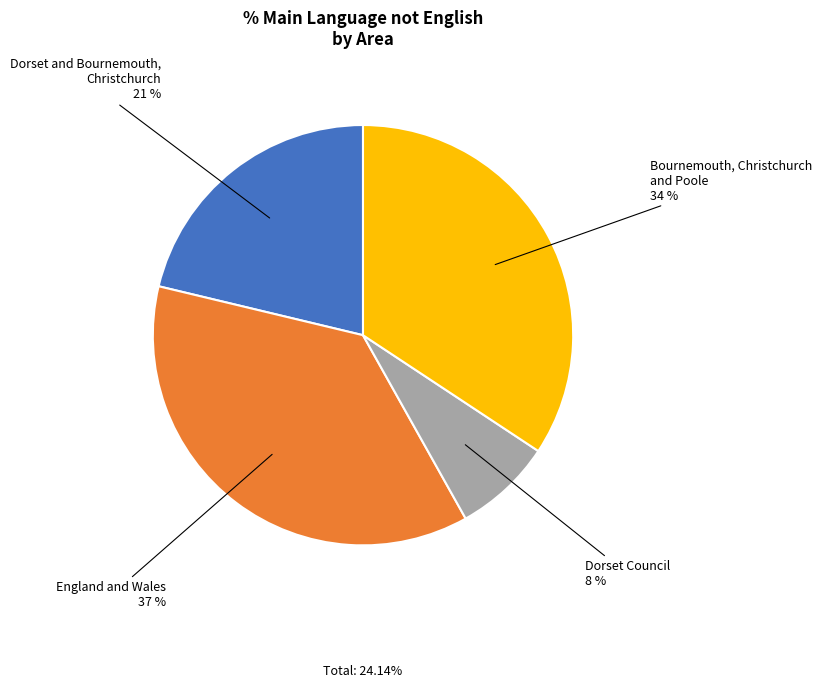

Does any single category account for the majority?

No